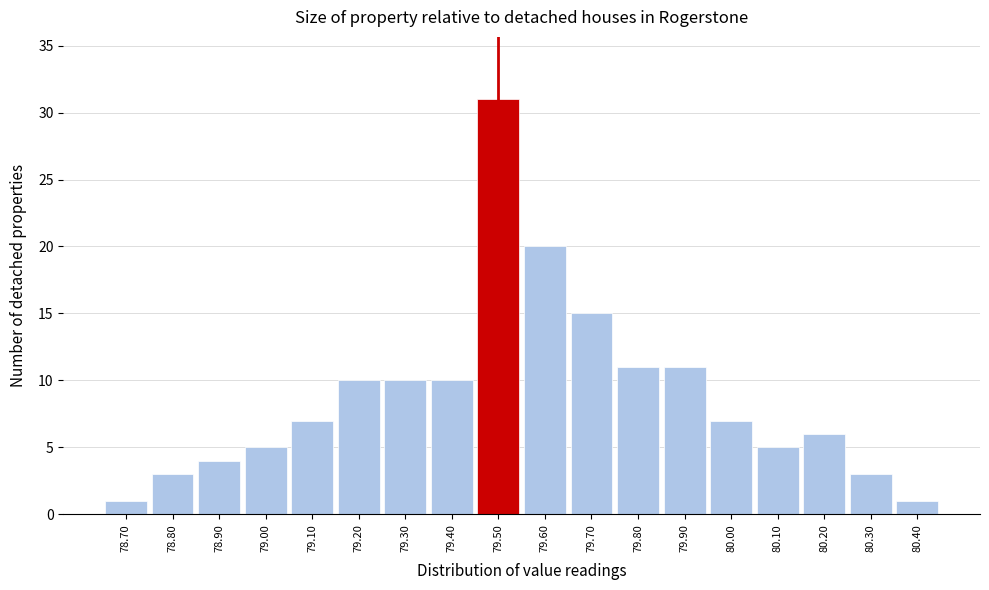

Reading left to right, list every bar in this chart as the range it spans on the x-axis followed by its height. The values are not printed on the chart, so give them approximately, as read against the axis.

78.65 to 78.75: 1
78.75 to 78.85: 3
78.85 to 78.95: 4
78.95 to 79.05: 5
79.05 to 79.15: 7
79.15 to 79.25: 10
79.25 to 79.35: 10
79.35 to 79.45: 10
79.45 to 79.55: 31
79.55 to 79.65: 20
79.65 to 79.75: 15
79.75 to 79.85: 11
79.85 to 79.95: 11
79.95 to 80.05: 7
80.05 to 80.15: 5
80.15 to 80.25: 6
80.25 to 80.35: 3
80.35 to 80.45: 1